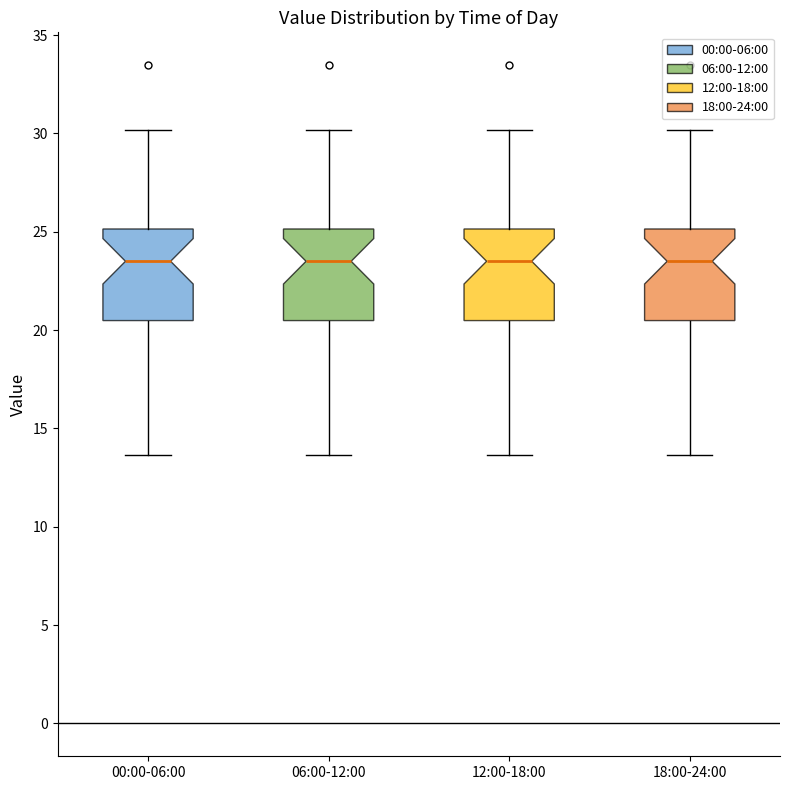

Where is the lower edge of the box for 18:00-24:00 on the y-axis? The values are not printed on the chart, so give them approximately, as read against the axis.

20.5